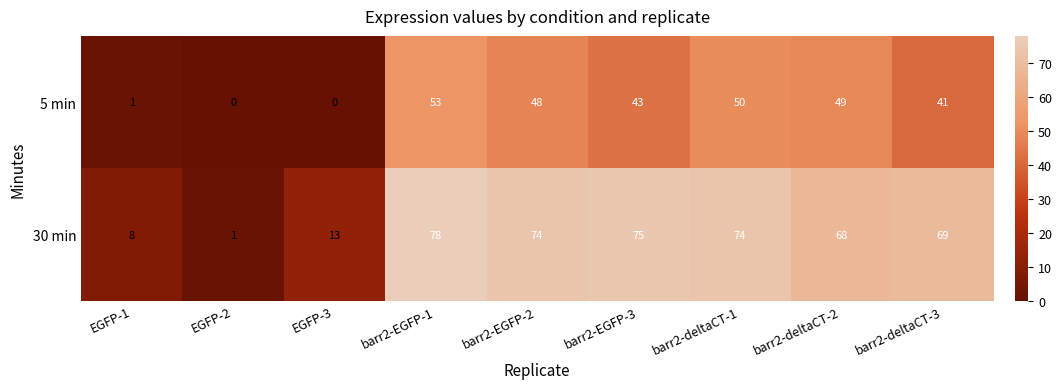

Read the 5 min value at barr2-deltaCT-2, to the nearest 10.

50